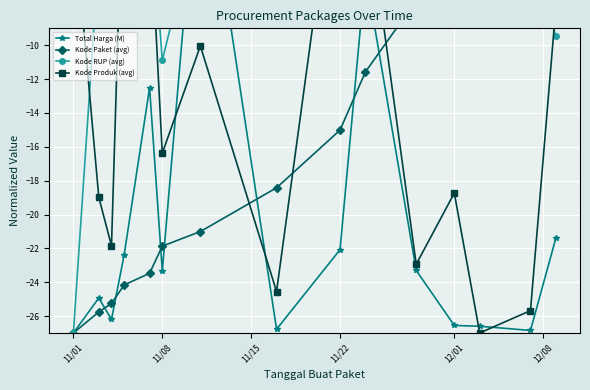

What is the difference between the maximum and minimum values in the Kode RUP (avg) series?

30.0